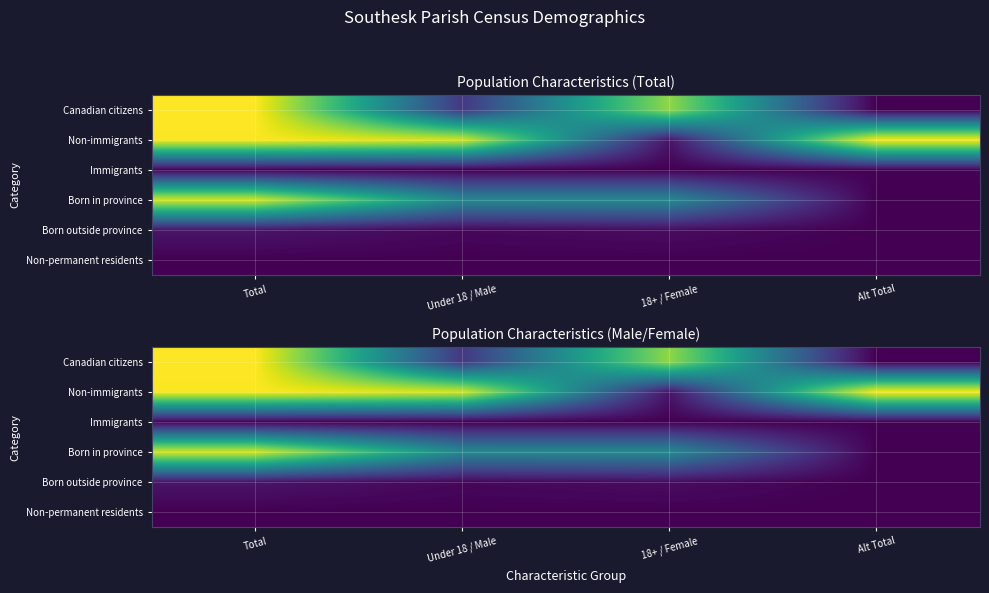

The Immigrants series shows 6 at Under 18 / Male. True or false?

False